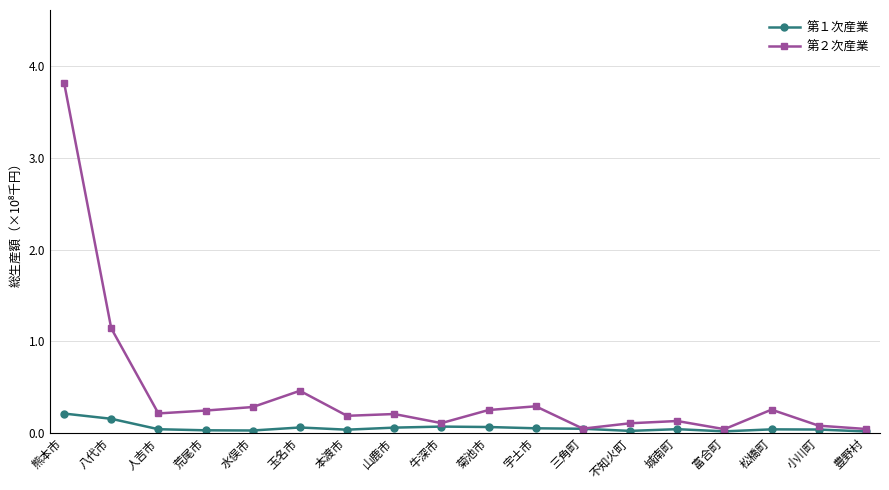

Which series has the widest spread of values?

第２次産業